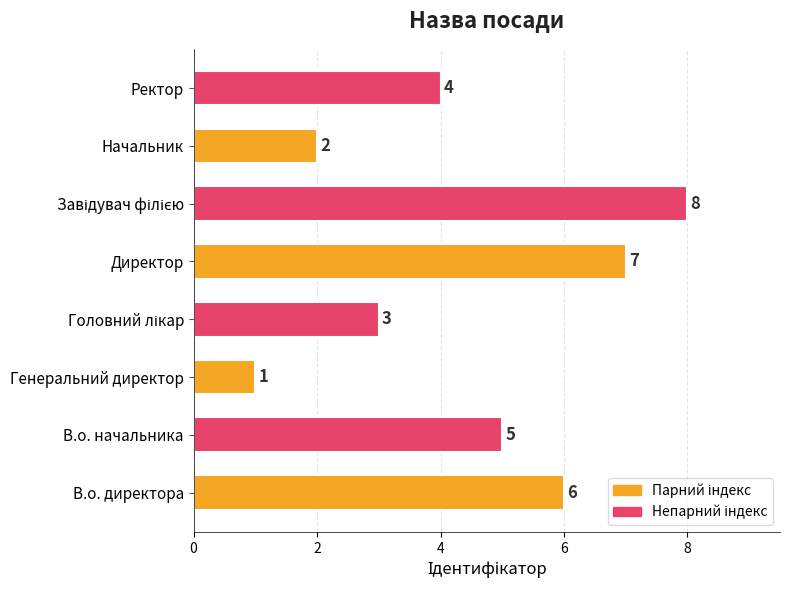

What is the change in value from В.о. начальника to Генеральний директор?

-4